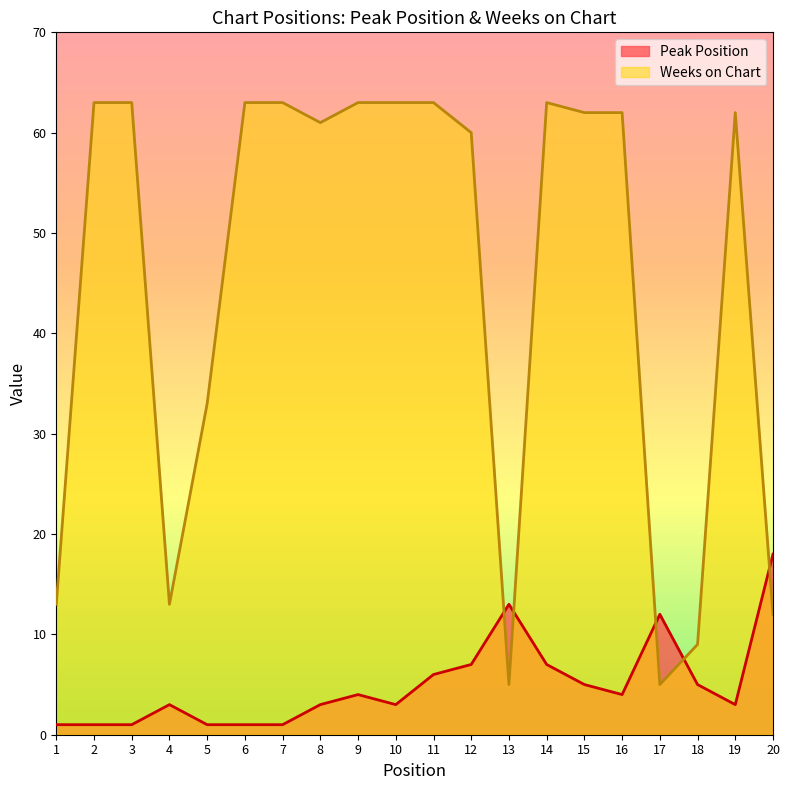

What is the sum of all Weeks on Chart values?

901